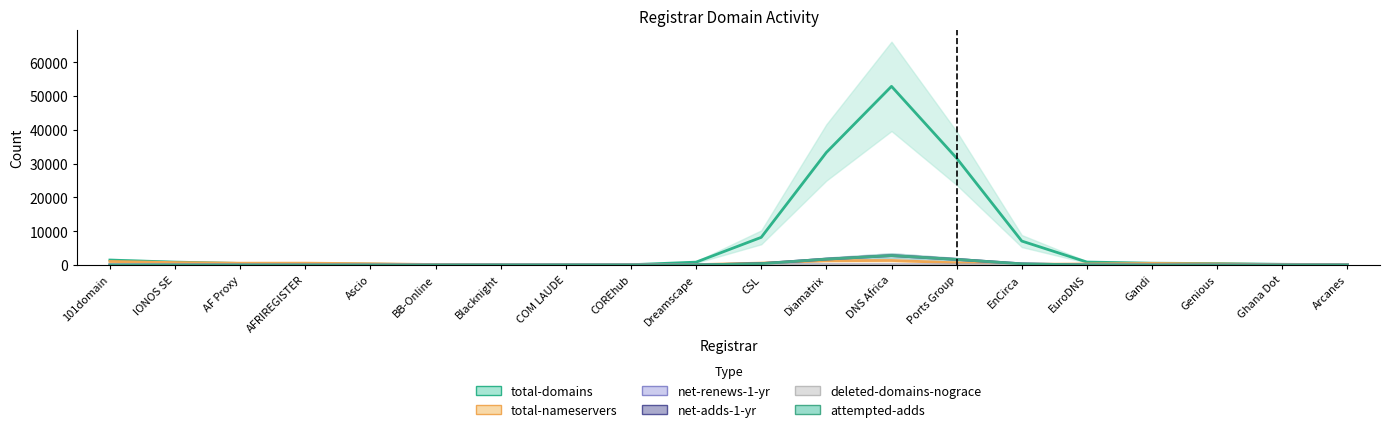

How many data points in deleted-domains-nograce are above 5?

11